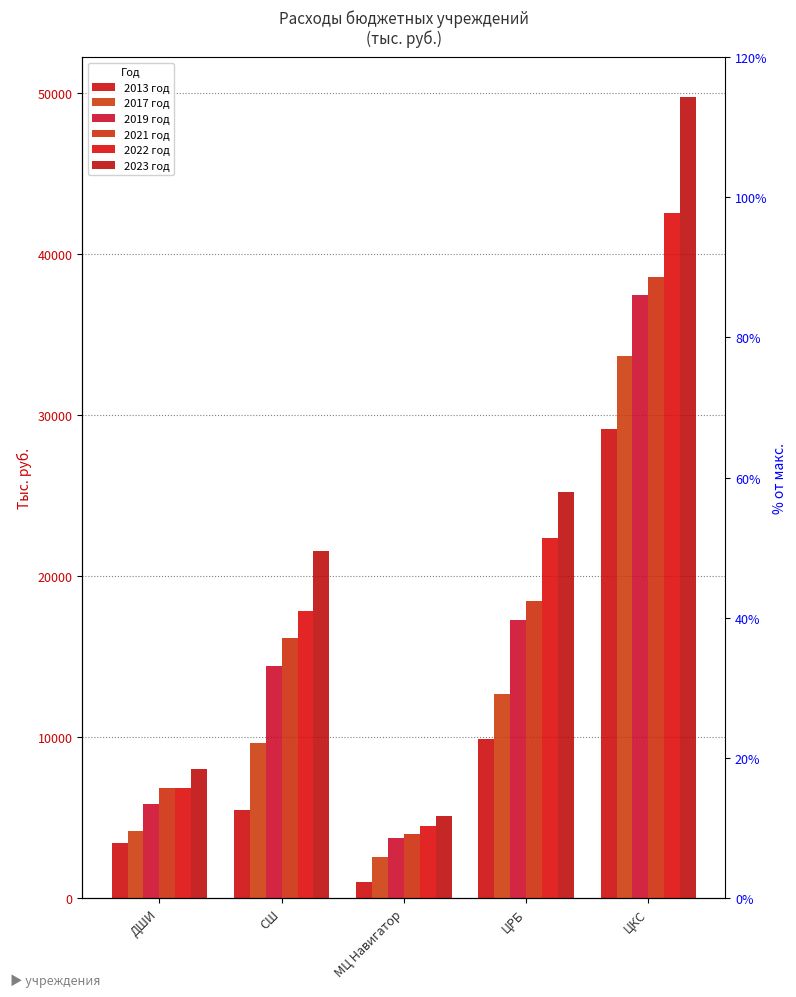

Reading left to right, what are all the values shown in this chart?

2013 год: ДШИ=3430	СШ=5494	МЦ Навигатор=1033	ЦРБ=9861	ЦКС=29162
2017 год: ДШИ=4184	СШ=9617	МЦ Навигатор=2544	ЦРБ=12700	ЦКС=33700
2019 год: ДШИ=5865	СШ=14452	МЦ Навигатор=3743	ЦРБ=17253	ЦКС=37463
2021 год: ДШИ=6837	СШ=16191	МЦ Навигатор=3997	ЦРБ=18476	ЦКС=38560
2022 год: ДШИ=6855	СШ=17832	МЦ Навигатор=4462	ЦРБ=22354	ЦКС=42525
2023 год: ДШИ=8035	СШ=21538	МЦ Навигатор=5113	ЦРБ=25247	ЦКС=49752